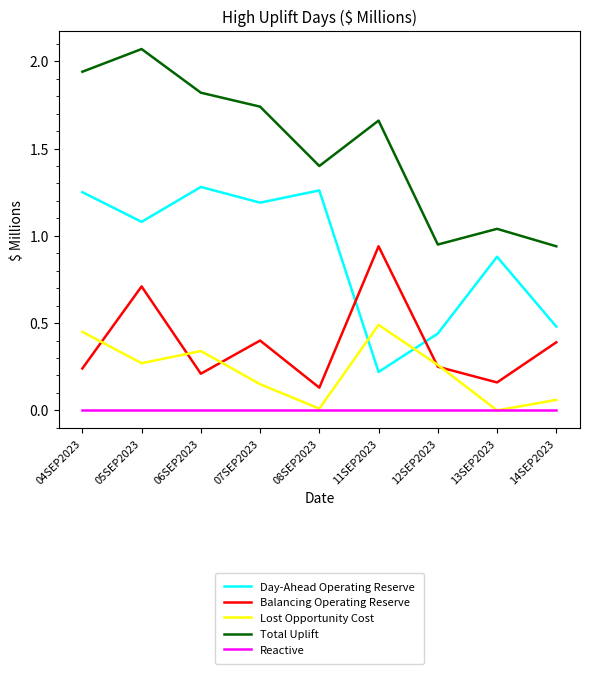

Rank the series by their maximum value, from highest to lowest.

Total Uplift, Day-Ahead Operating Reserve, Balancing Operating Reserve, Lost Opportunity Cost, Reactive